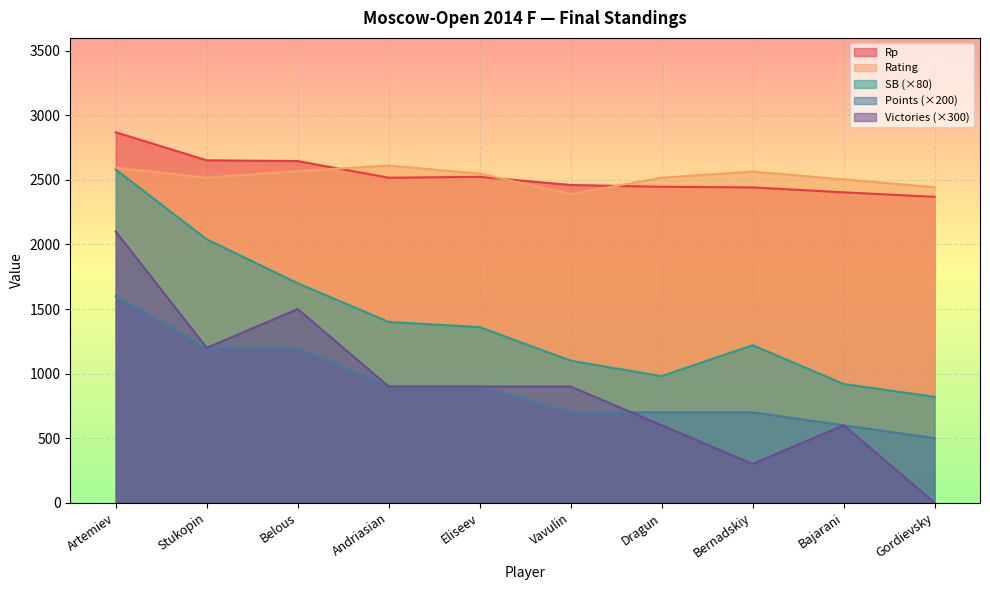

Which category has the highest value in the SB series?

Artemiev